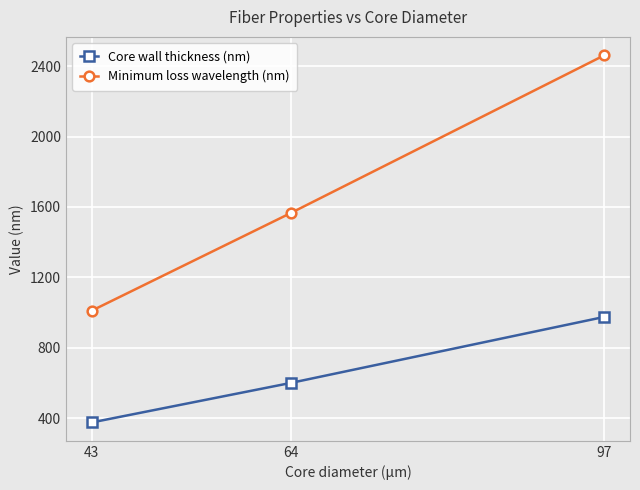

Reading left to right, list all the values displayed in this chart.

Core wall thickness (nm): 43=375	64=600	97=975
Minimum loss wavelength (nm): 43=1010	64=1566	97=2462